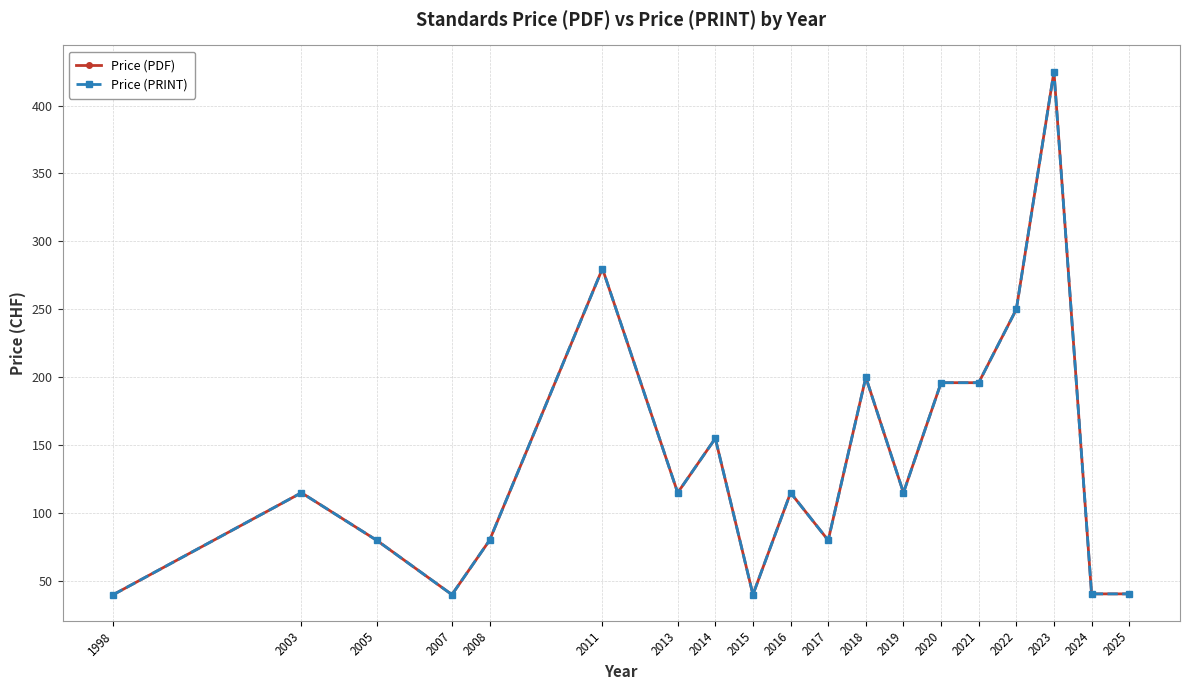

At which category is the sum across all series the highest?

2023